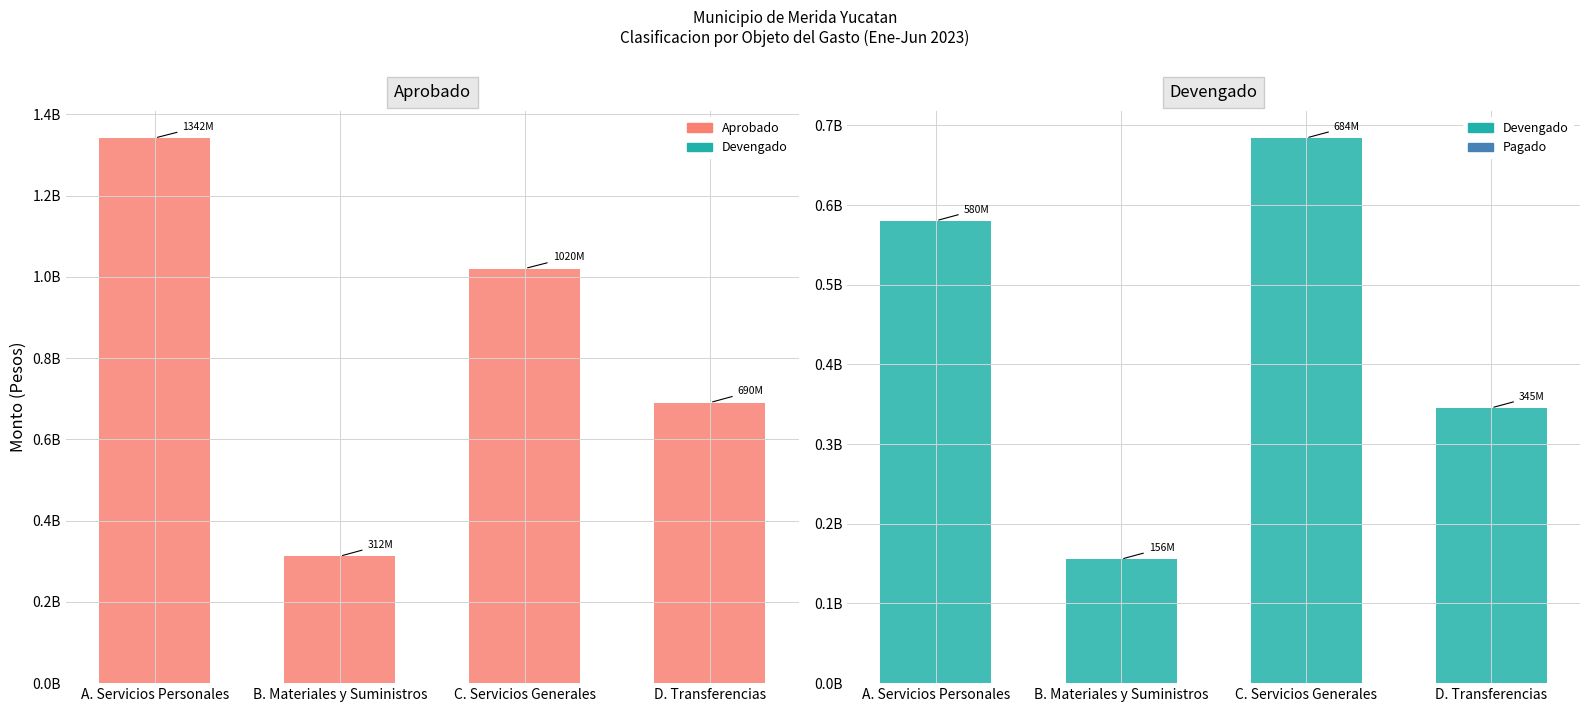

What is the label of the 2nd bar from the left?

B. Materiales y Suministros